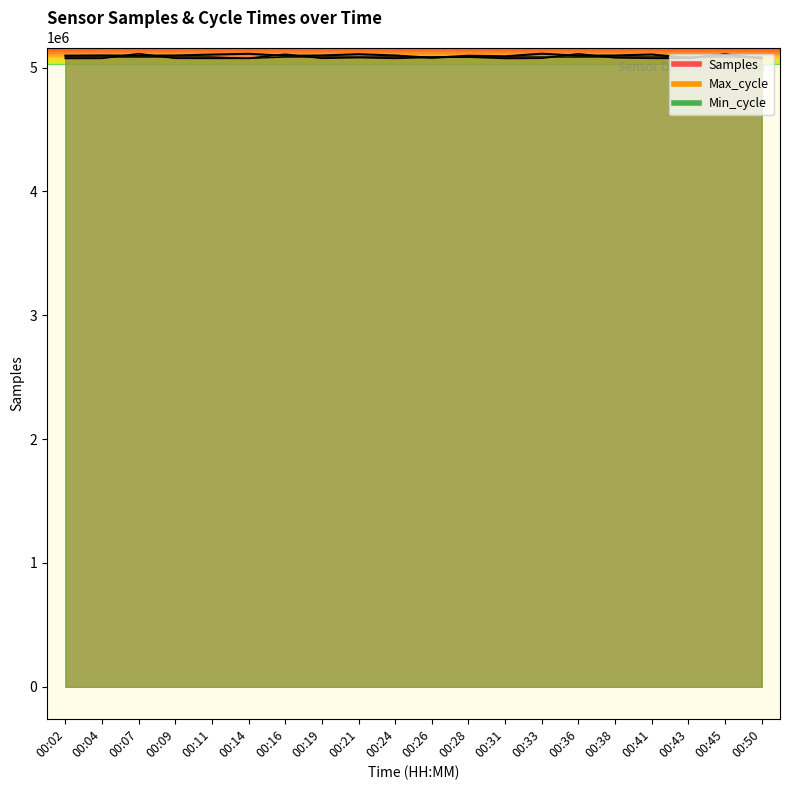

The Min_cycle series shows 8659318.8 at 00:33. True or false?

False